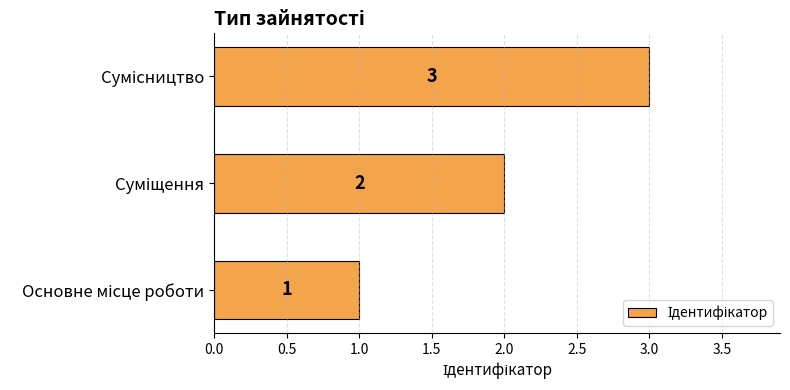

How many data points are less than 2?

1